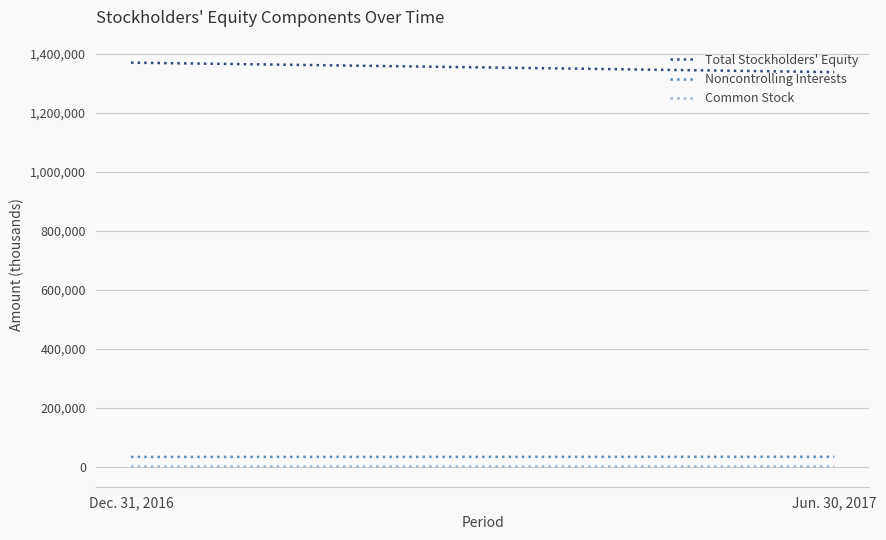

What value does the Common Stock series have at Jun. 30, 2017, to the nearest 10?

1860